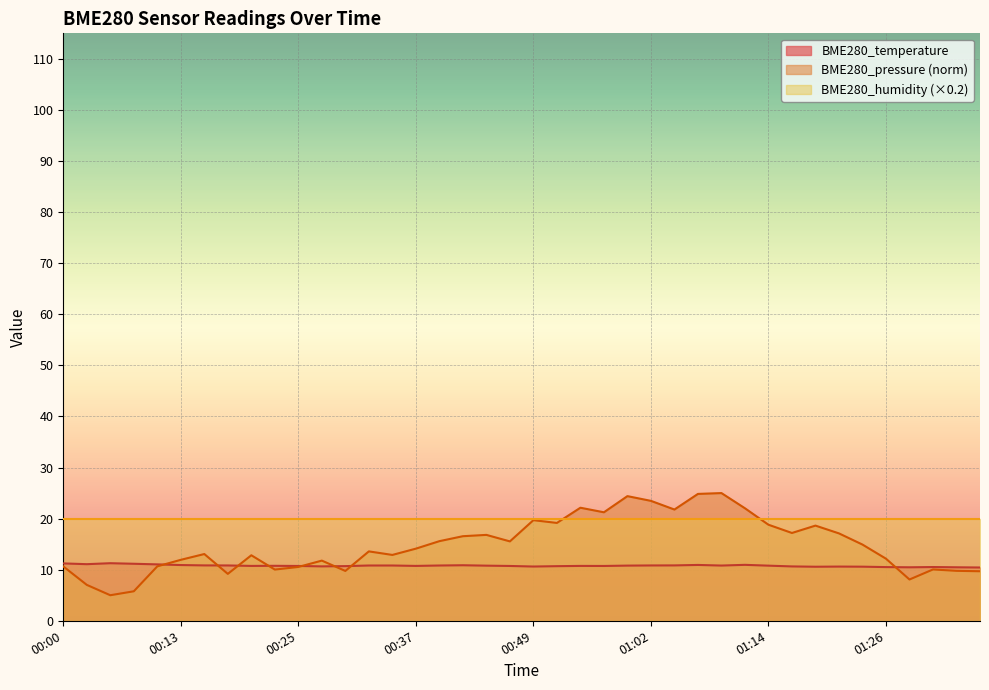

What is the change in value from 00:10 to 00:13?

-0.1